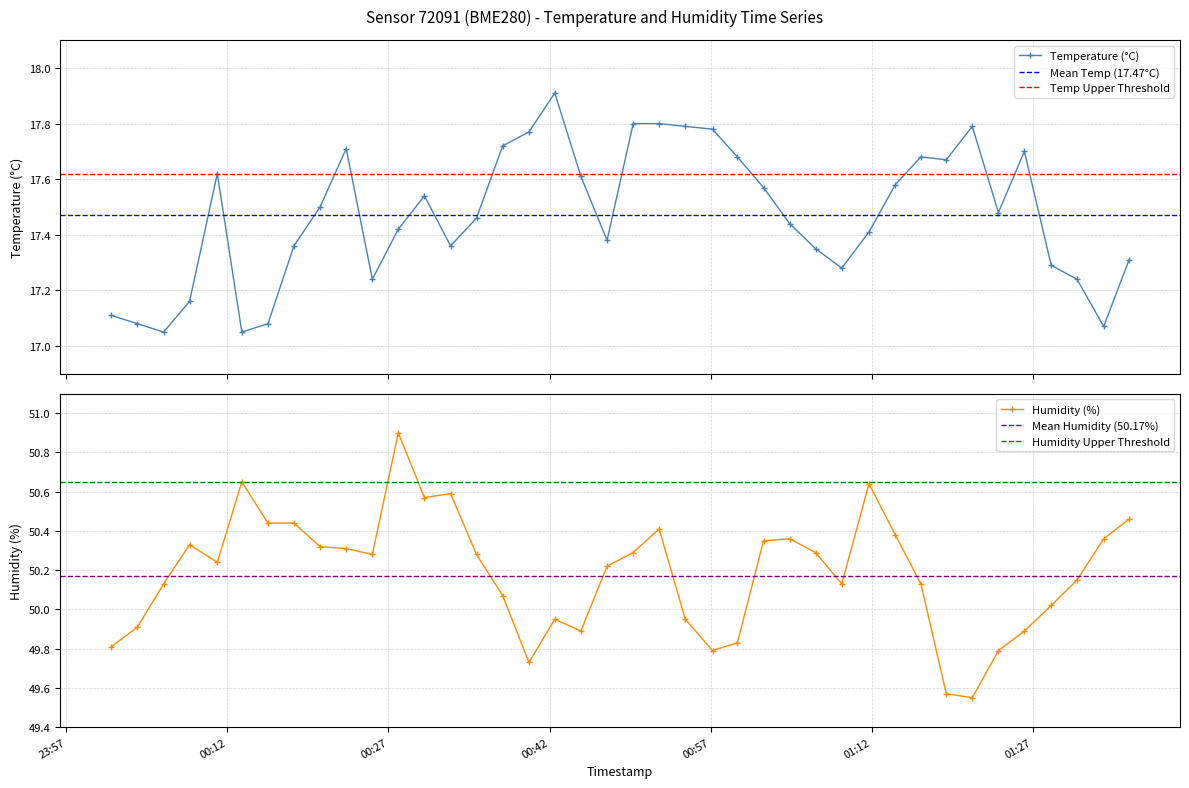

How many values in the Humidity (%) series exceed 50?

28